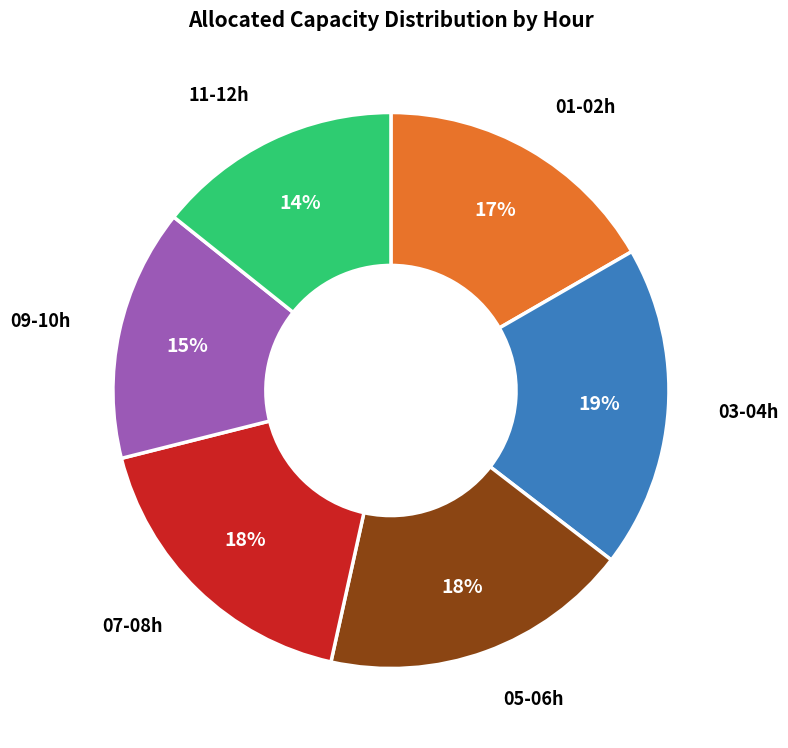

Is there a majority slice in this chart?

No